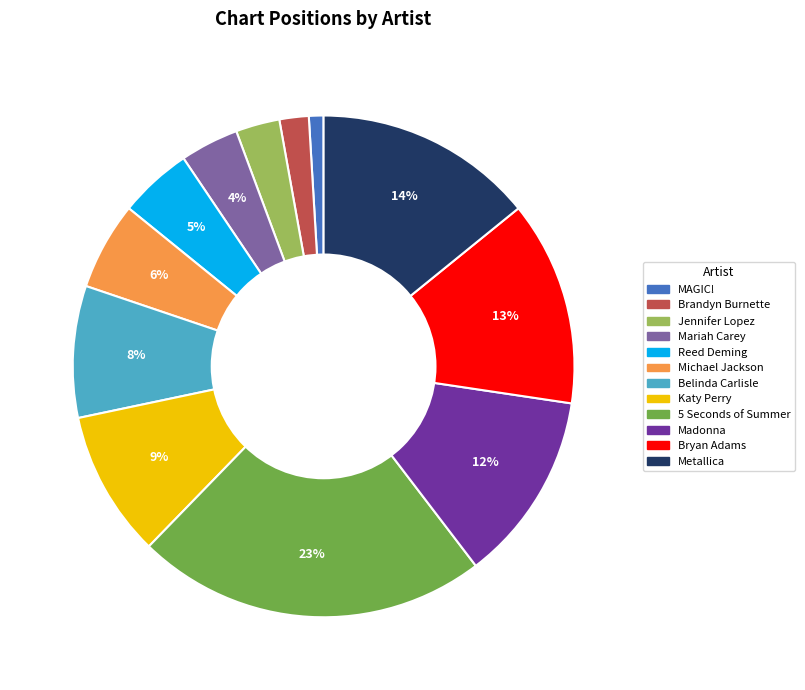

To the nearest percent, what percentage of the pie is Madonna?

12%